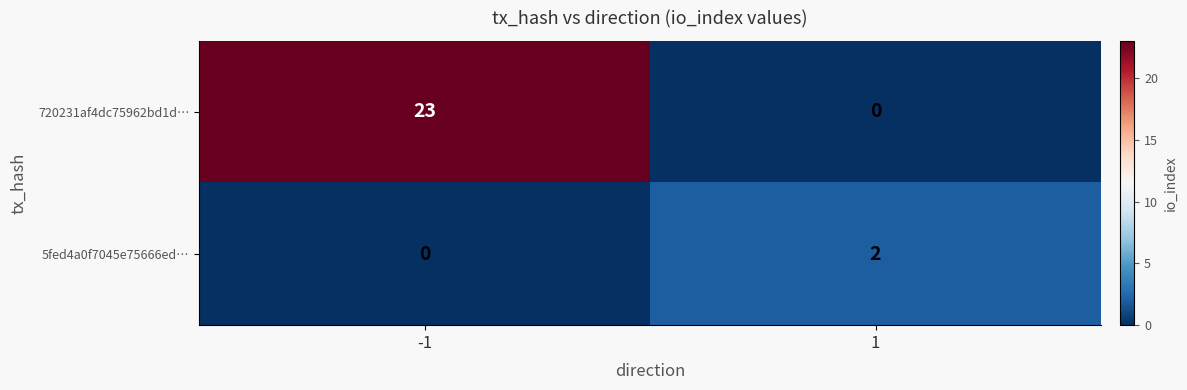

Which series changed the most between -1 and 1?

720231af4dc75962bd1d…